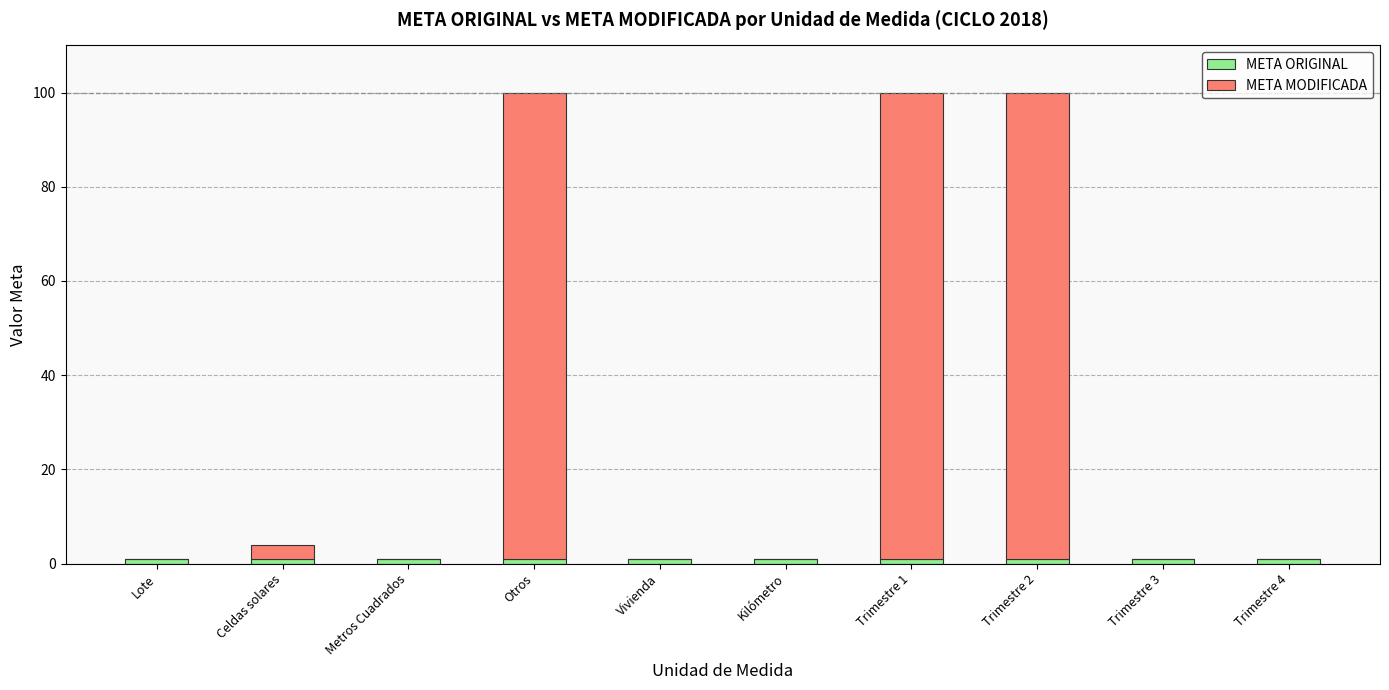

Does the chart contain stacked bars?

Yes